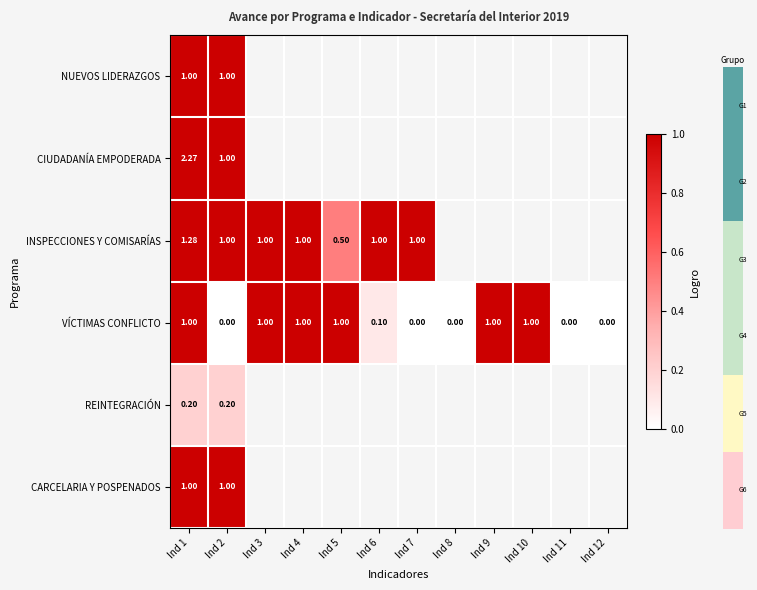

True or false: VÍCTIMAS CONFLICTO has a value of -0.5 at Ind 2.

False